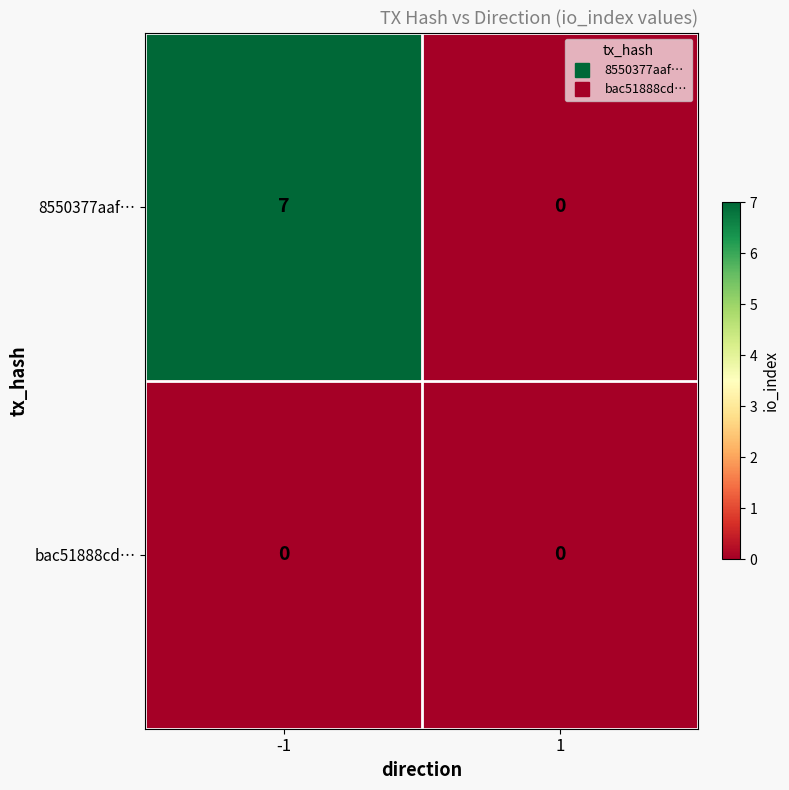

What is the difference between the 8550377aaf… values at 1 and -1?

7